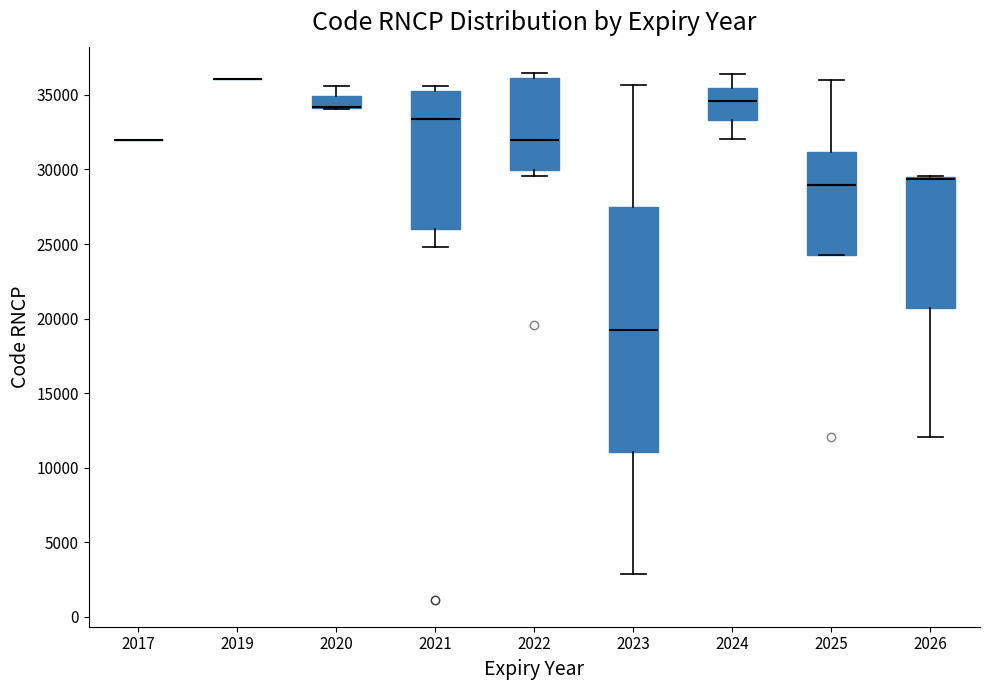

Reading left to right, read every box against the y-axis: the position of its median line, the range the box covers, and the ends of its whiskers. The values are not printed on the chart, so give them approximately, as read against the axis.

2017: box collapsed to a line at 32000, whiskers 32000 to 32000
2019: box collapsed to a line at 36000, whiskers 36000 to 36000
2020: median 34000 (drawn on the box's lower edge), box 34000 to 35000, whiskers 34000 to 35500
2021: median 33500, box 26000 to 35500, whiskers 25000 to 35500 (just above the box's upper edge)
2022: median 32000, box 30000 to 36000, whiskers 29500 to 36500
2023: median 19500, box 11000 to 27500, whiskers 3000 to 35500
2024: median 34500, box 33500 to 35500, whiskers 32000 to 36500
2025: median 29000, box 24500 to 31000, whiskers 24500 to 36000
2026: median 29500 (drawn on the box's upper edge), box 20500 to 29500, whiskers 12000 to 29500